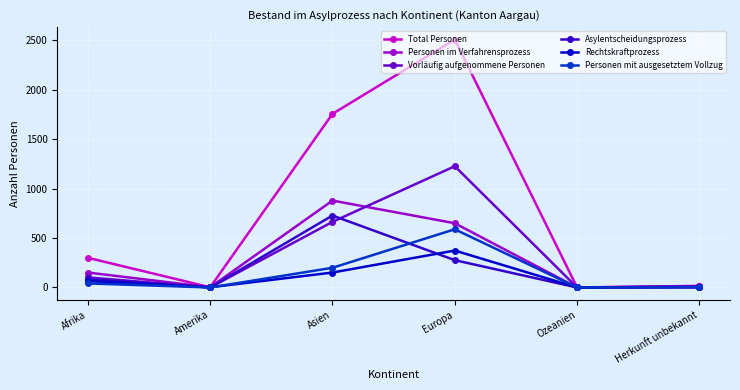

List the series in order of their peak value, lowest first.

Rechtskraftprozess, Personen mit ausgesetztem Vollzug, Asylentscheidungsprozess, Personen im Verfahrensprozess, Vorläufig aufgenommene Personen, Total Personen